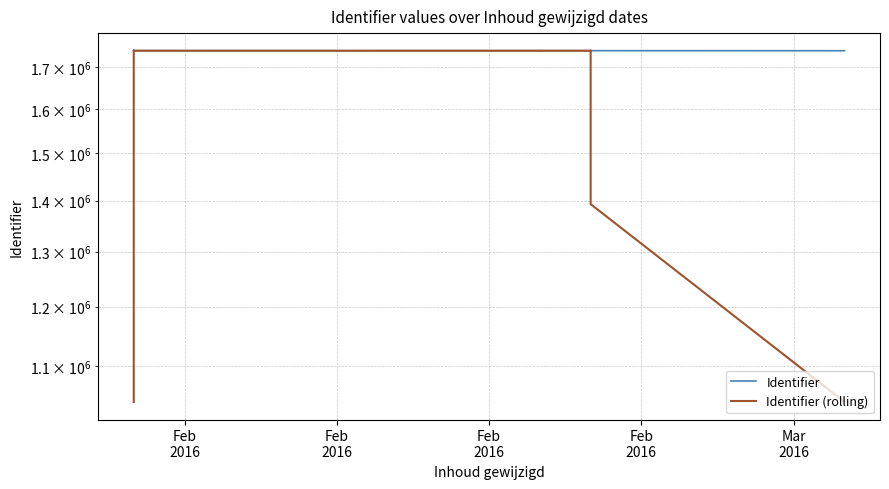

Reading left to right, extract all data points from this chart.

Identifier: Feb
2016=1741115.0	Feb
2016=1741133.0	Feb
2016=1741119.0	Feb
2016=1741126.0	Mar
2016=1741136.0	5=1741161.0	6=1741140.0	7=1741145.0	8=1741164.0	9=1741177.0	10=1741168.0	11=1741170.0	12=1741190.0	13=1741182.0	14=1741193.0	15=1741206.0	16=1741202.0	17=1741222.0	18=1741213.0	19=1741225.0	20=1741238.0	21=1741234.0	22=1741249.0	23=1741243.0	24=1741104.0	25=1741109.0	26=1741166.0	27=1741173.0	28=1741180.0	29=1741186.0	30=1741138.0	31=1741195.0	32=1741197.0	33=1741209.0	34=1741217.0	35=1741227.0	36=1741229.0	37=1741241.0	38=1741107.0
Identifier (rolling): Feb
2016=1044673.4	Feb
2016=1392898.6	Feb
2016=1741125.8	Feb
2016=1741135.0	Mar
2016=1741136.4	5=1741141.6	6=1741149.2	7=1741157.4	8=1741158.8	9=1741164.8	10=1741173.8	11=1741177.4	12=1741180.6	13=1741188.2	14=1741194.6	15=1741201.0	16=1741207.2	17=1741213.6	18=1741220.0	19=1741226.4	20=1741231.8	21=1741237.8	22=1741213.6	23=1741187.8	24=1741174.2	25=1741159.0	26=1741146.4	27=1741162.8	28=1741168.6	29=1741174.4	30=1741179.2	31=1741185.0	32=1741191.2	33=1741209.0	34=1741215.8	35=1741224.6	36=1741204.2	37=1392960.8	38=1044715.4